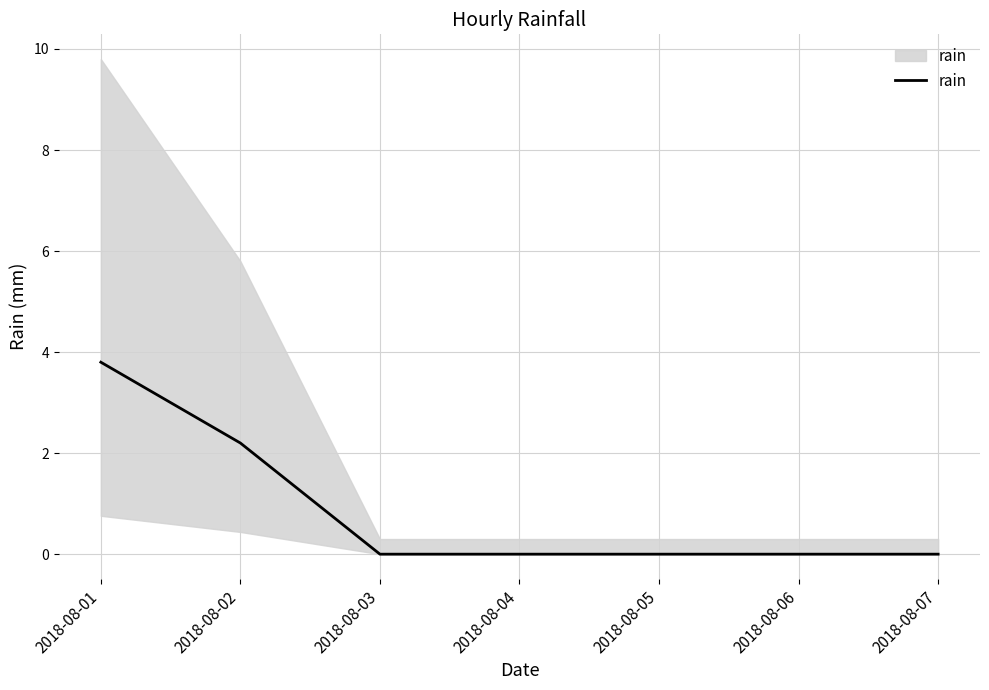

Reading left to right, what are all the values shown in this chart?

3.8	2.2	0.0	0.0	0.0	0.0	0.0